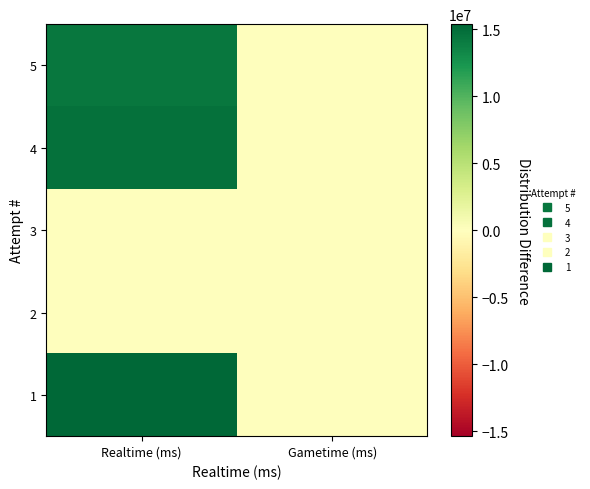

Rank the series at Realtime (ms) from highest to lowest value.

1, 4, 5, 3, 2